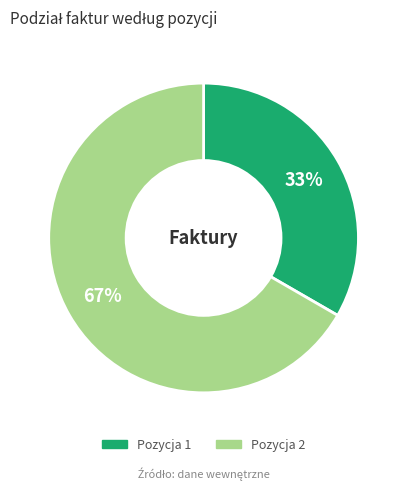

Is the sum of Pozycja 2 and Pozycja 1 greater than half?

Yes